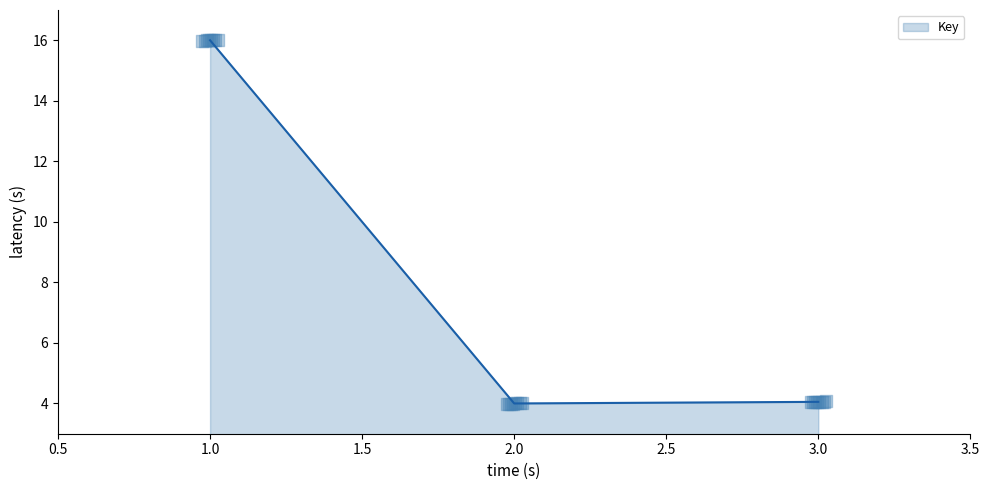

What is the change in value from 1 to 2?

-12.0